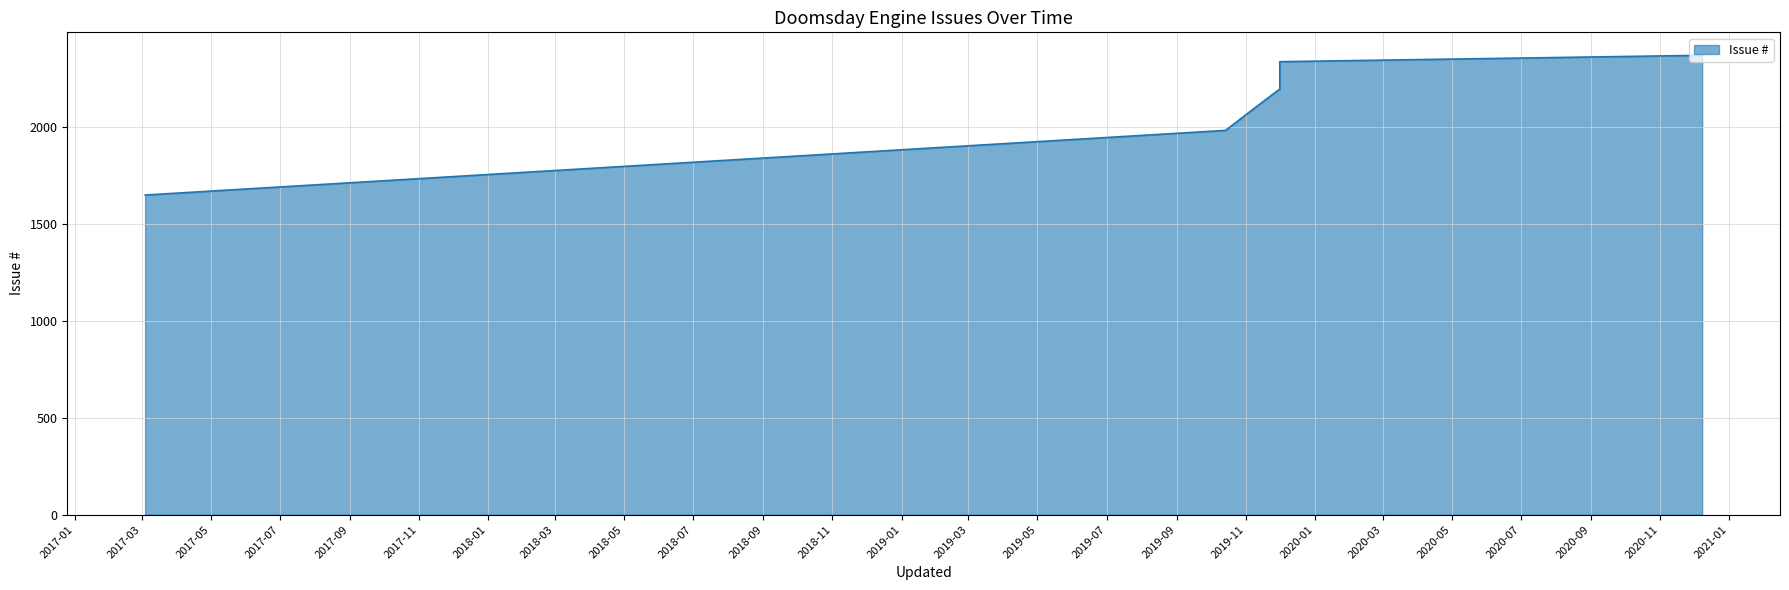

Which label corresponds to the smallest value in the chart?

2017-03-04